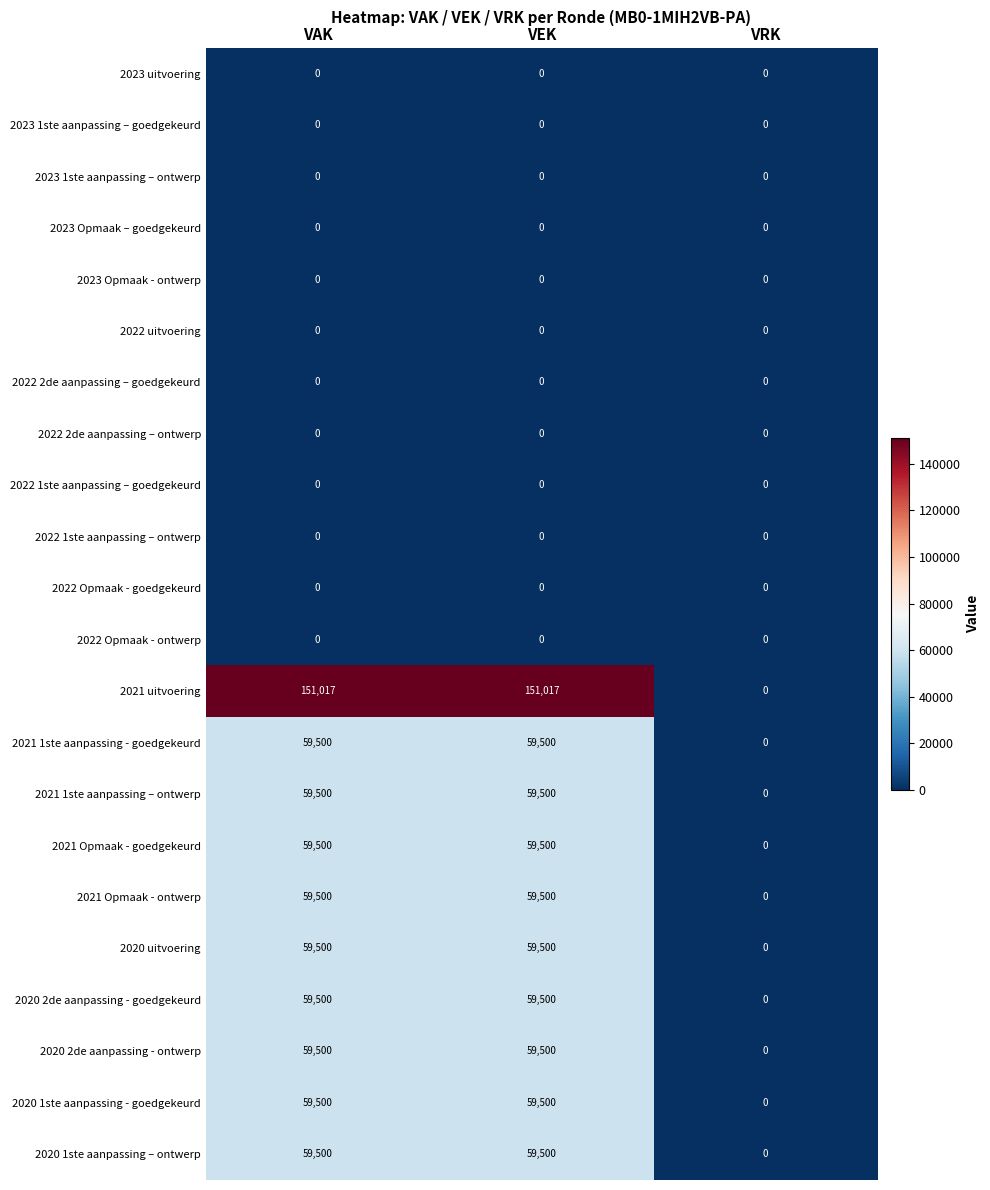

Which series has the largest range (max minus min)?

2021 uitvoering